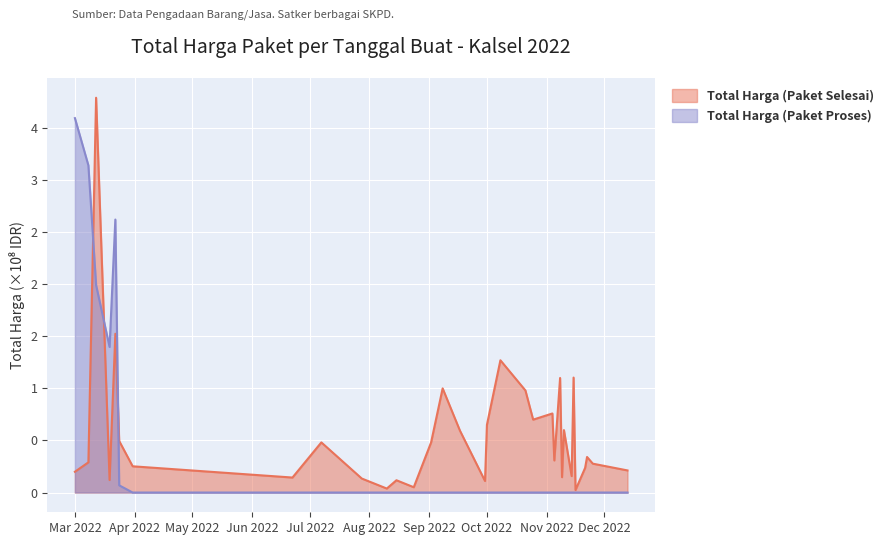

At which category is the sum across all series the highest?

2022-03-12